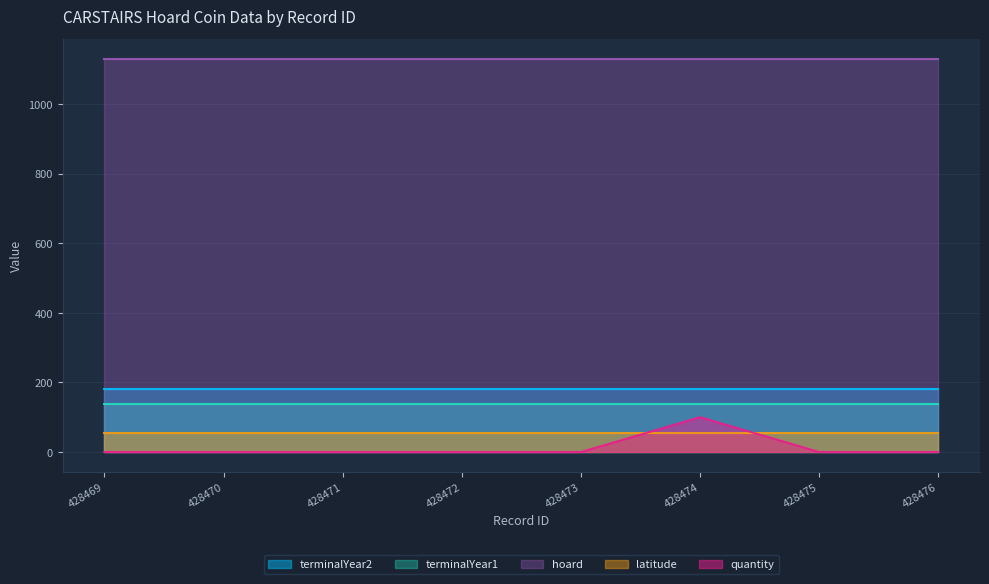

What is the value of the terminalYear1 point at the 7th from the left?

138.0